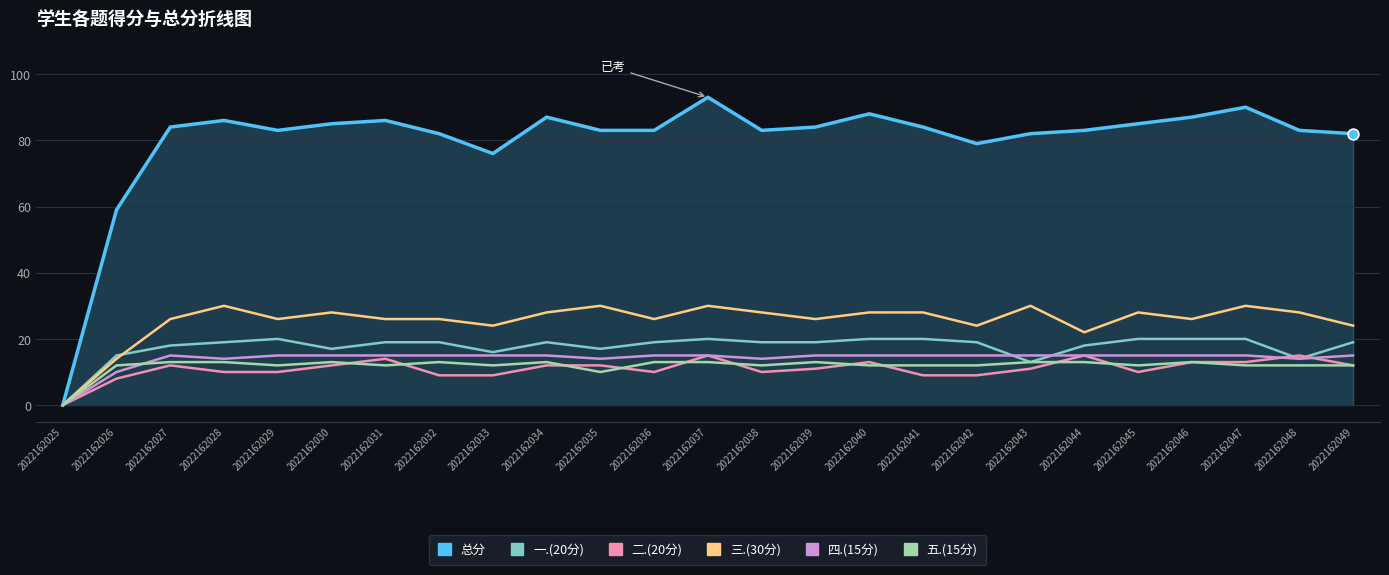

What is the total value across all series at 2022162032?

164